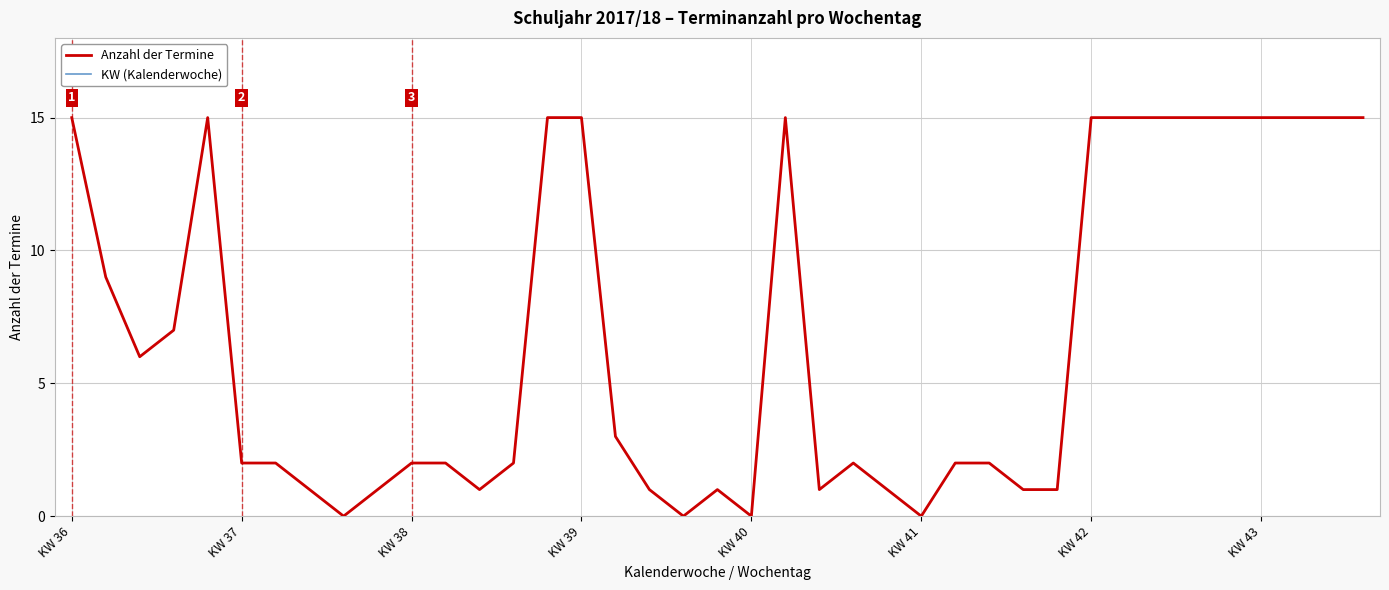

What is the highest value of the Anzahl der Termine series?

15